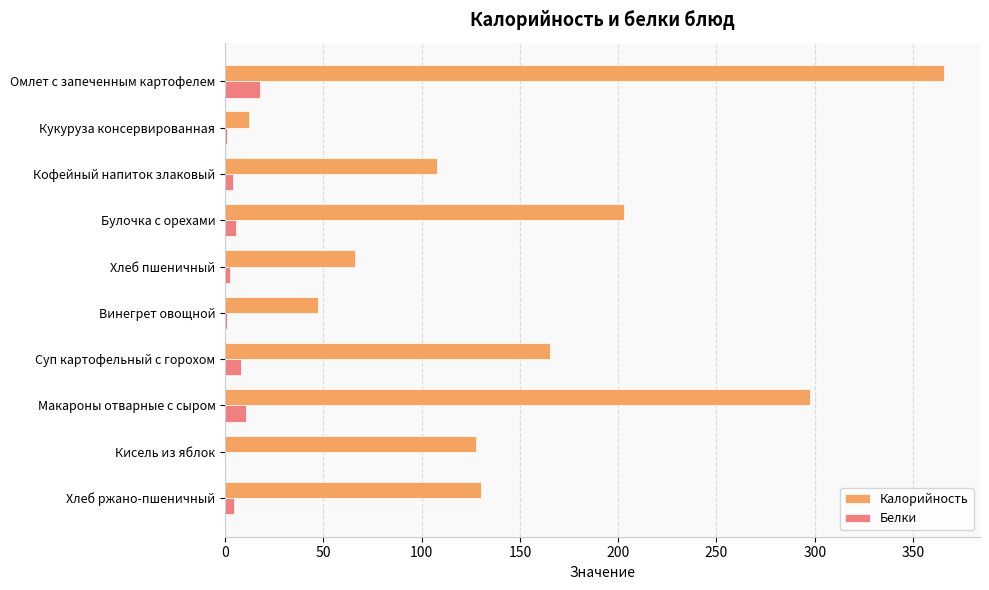

What is the sum of all Белки values?

54.3